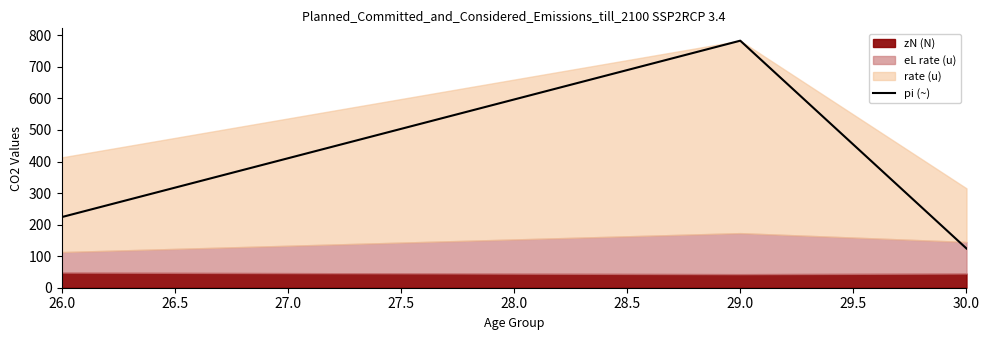

Reading left to right, extract all data points from this chart.

223.7	783.0	124.3